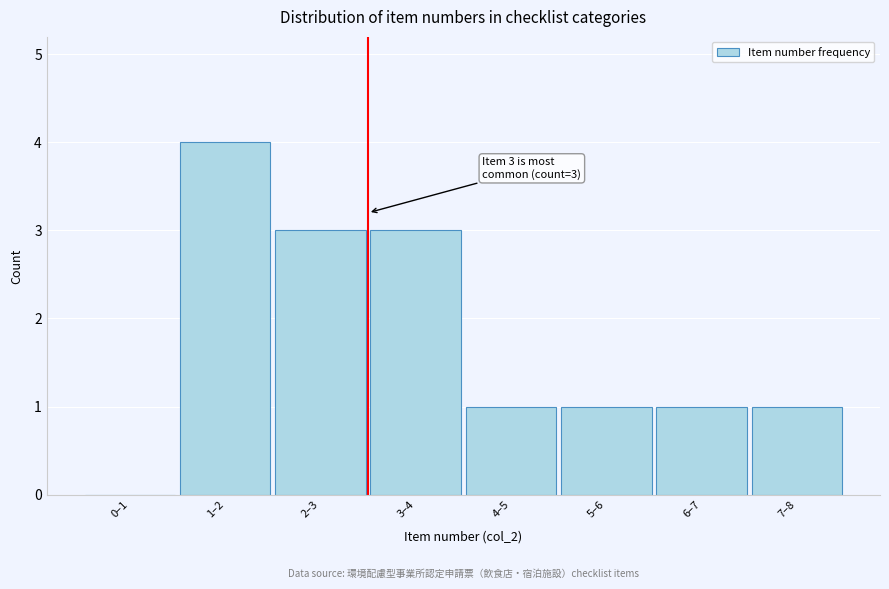

Reading left to right, transcribe all the data shown in this chart.

0–1=0	1–2=4	2–3=3	3–4=3	4–5=1	5–6=1	6–7=1	7–8=1